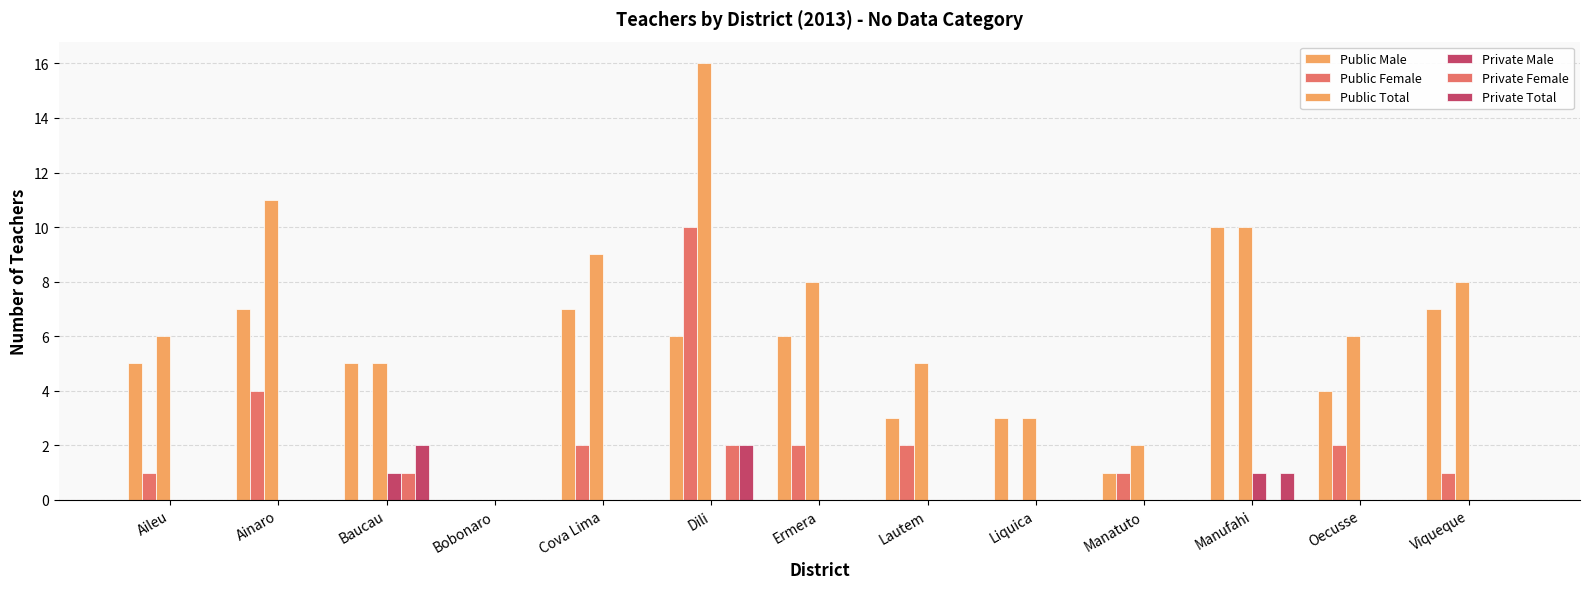

What is the label of the 4th bar from the left?

Bobonaro